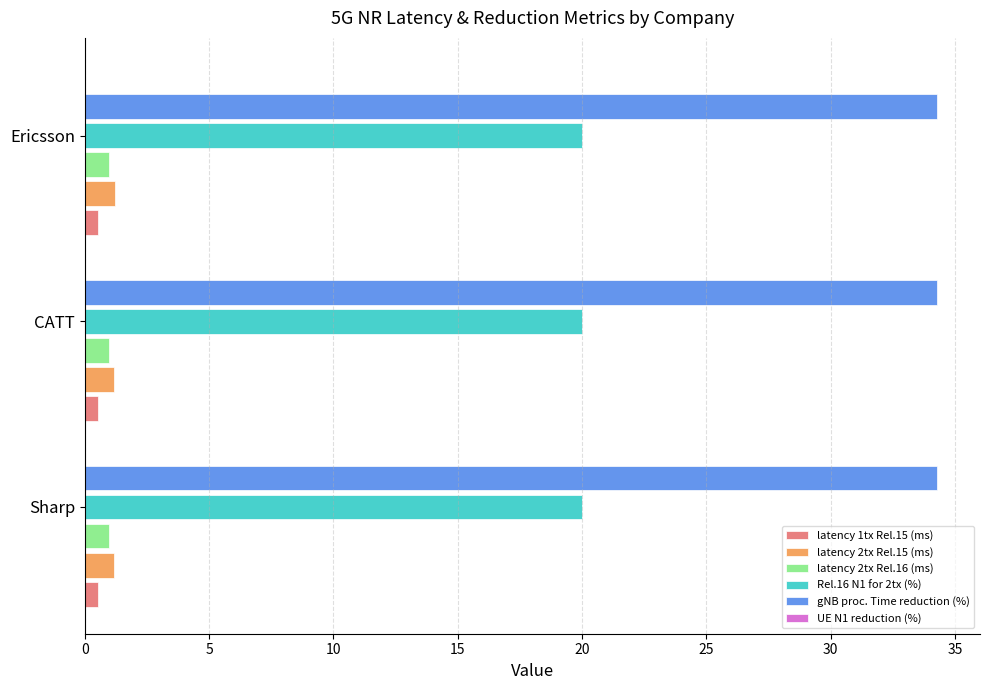

True or false: Rel.16 N1 for 2tx (%) has a value of 20.0 at Sharp.

True